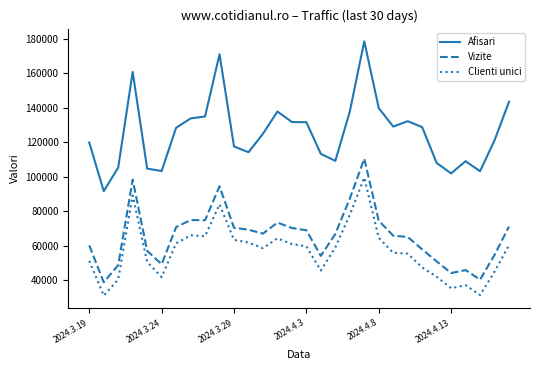

Rank the series by their maximum value, from lowest to highest.

Clienti unici, Vizite, Afisari